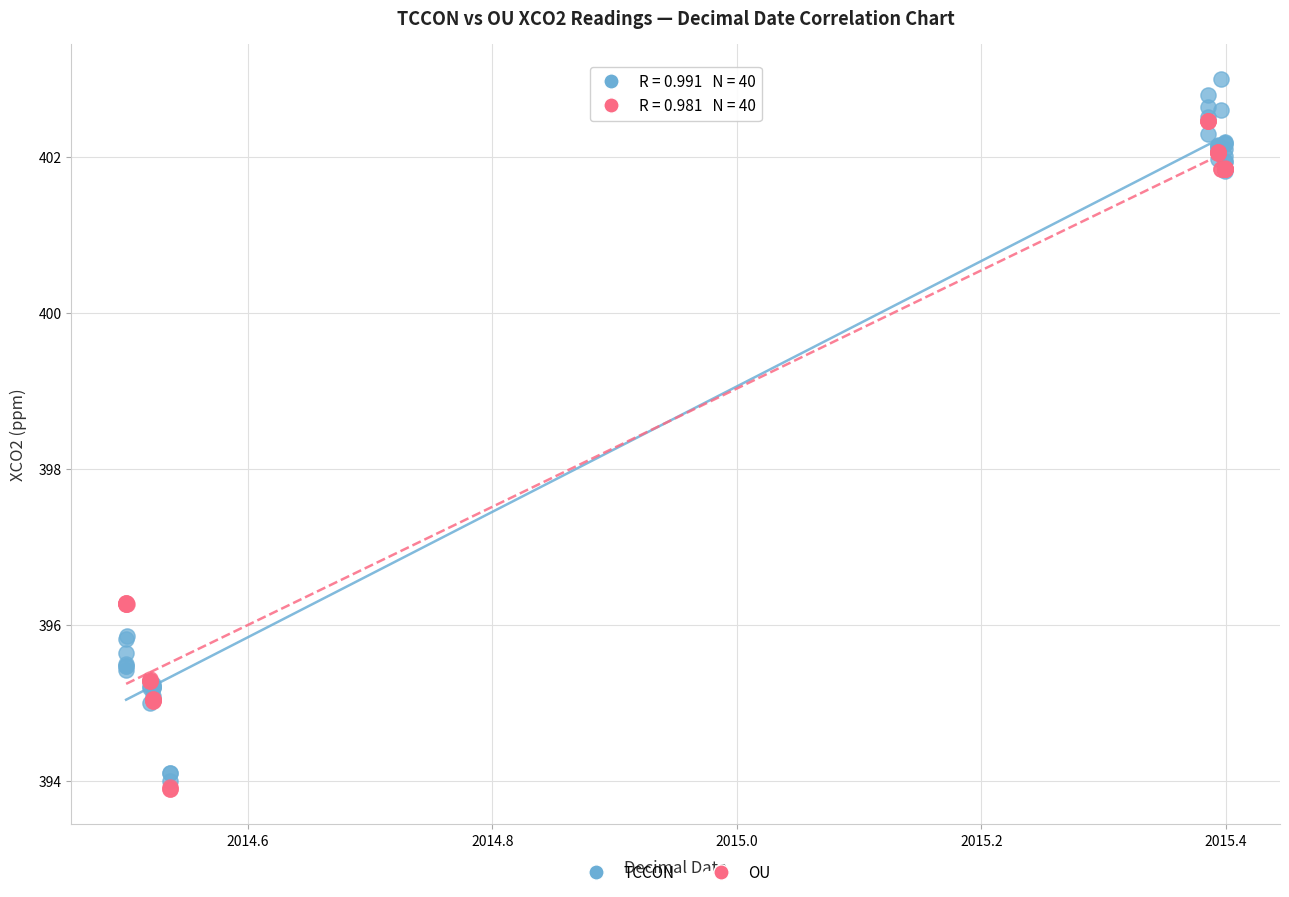

Which series reaches the minimum Y coordinate?

OU